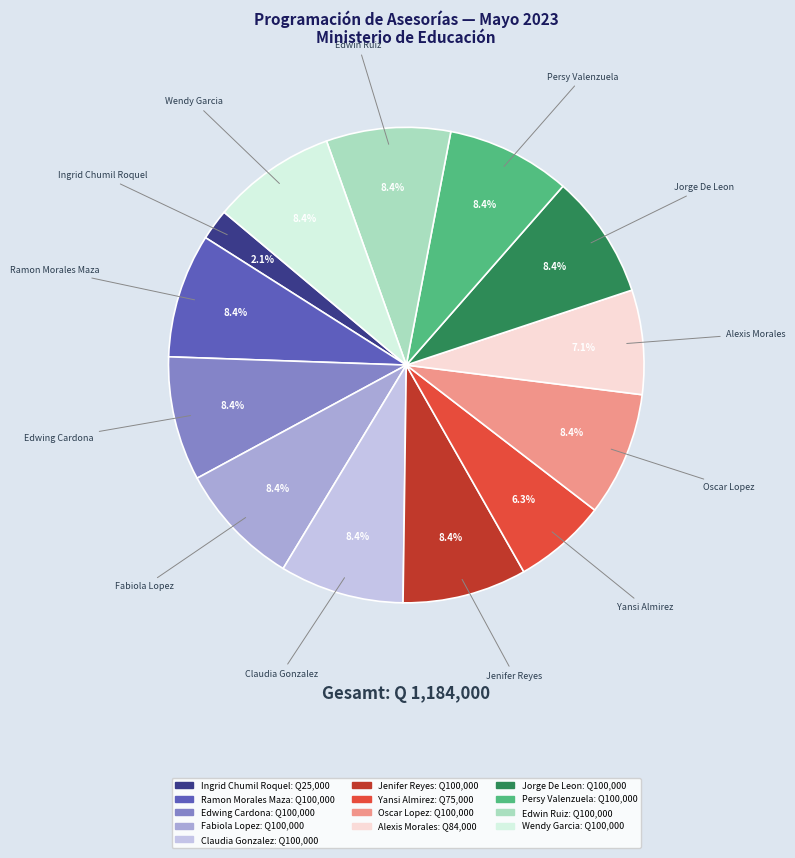

Count the number of slices in the pie.

13